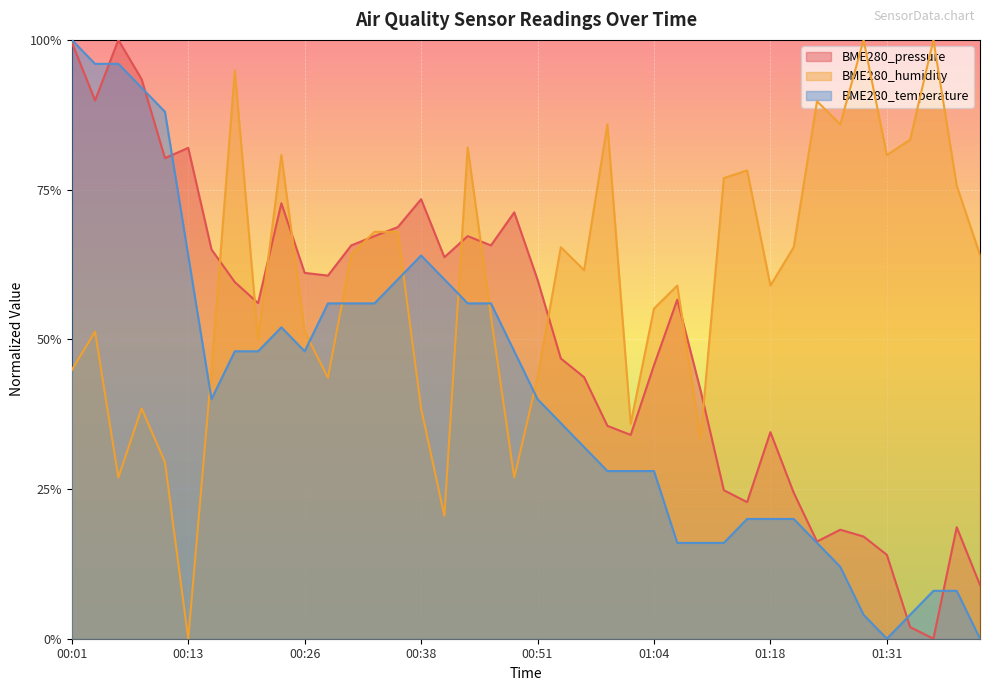

What is the sum of the BME280_pressure values at 00:31 and 00:43?

1.3